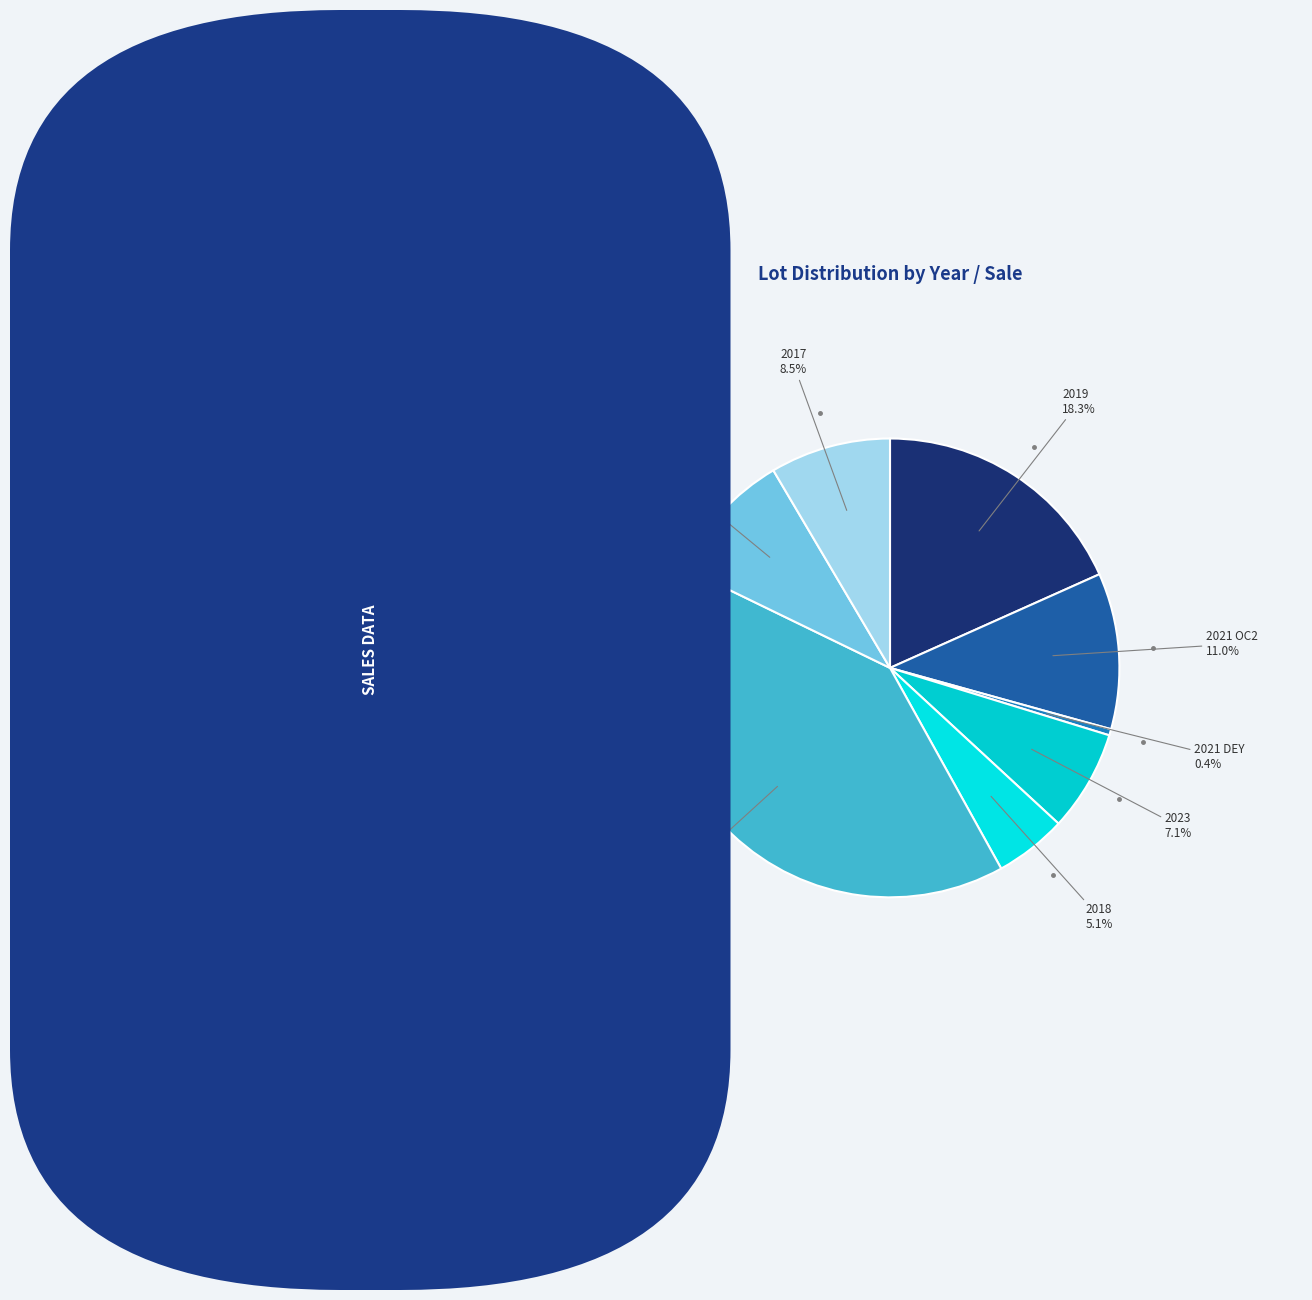

What is the smallest slice in the pie chart?

2021 DEY